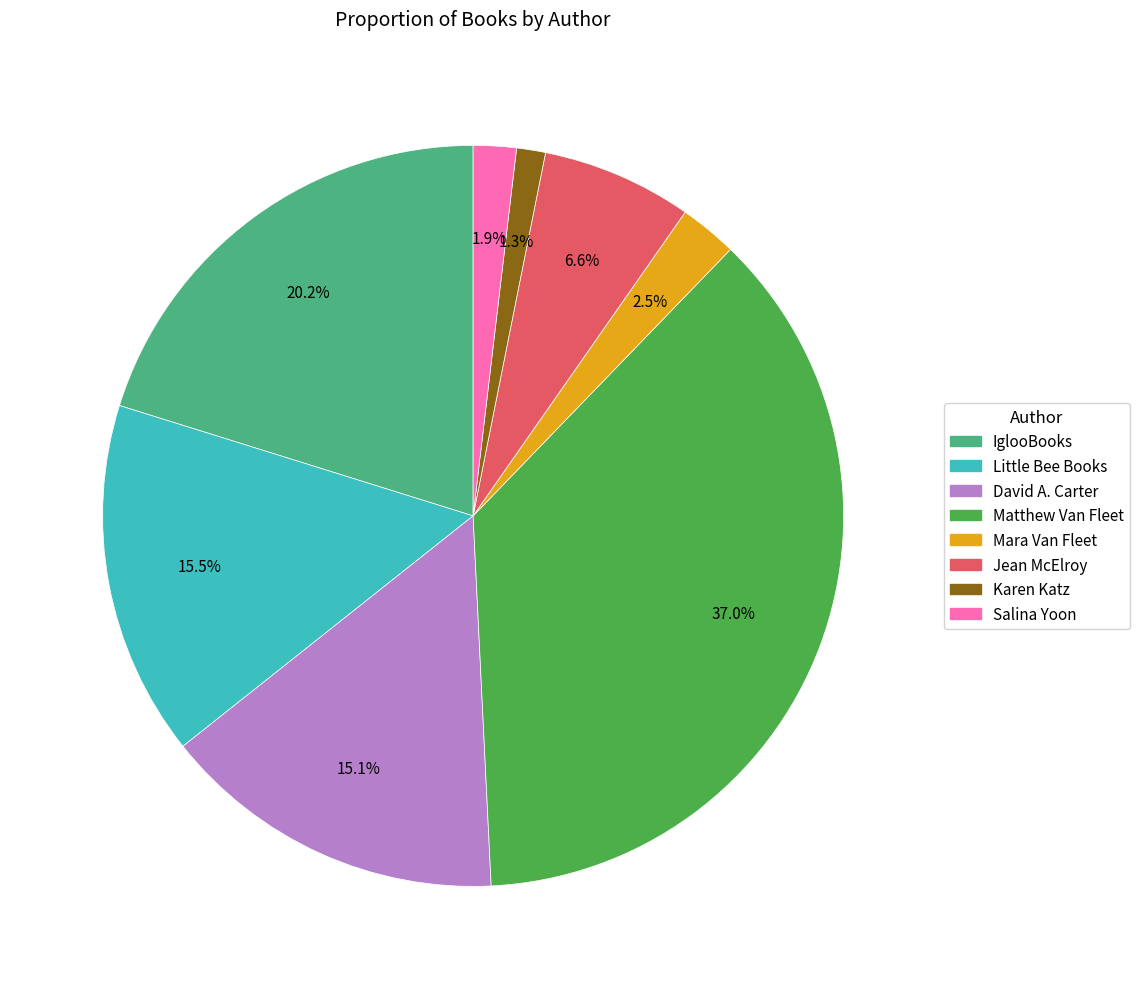

What portion of the pie excludes David A. Carter?

84.9%